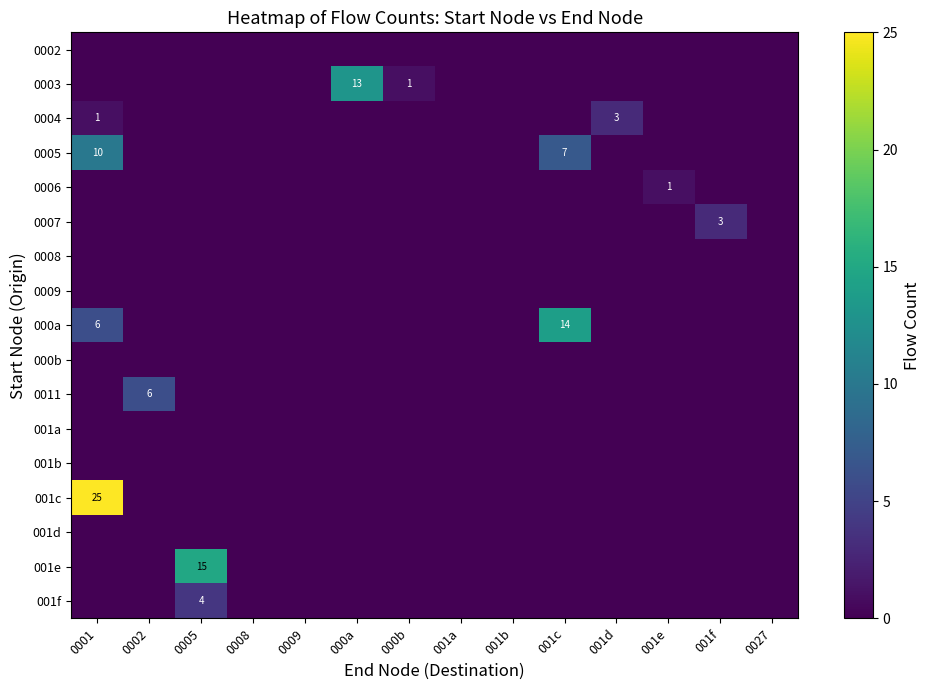

The 0004 series shows 3 at 001d. True or false?

True